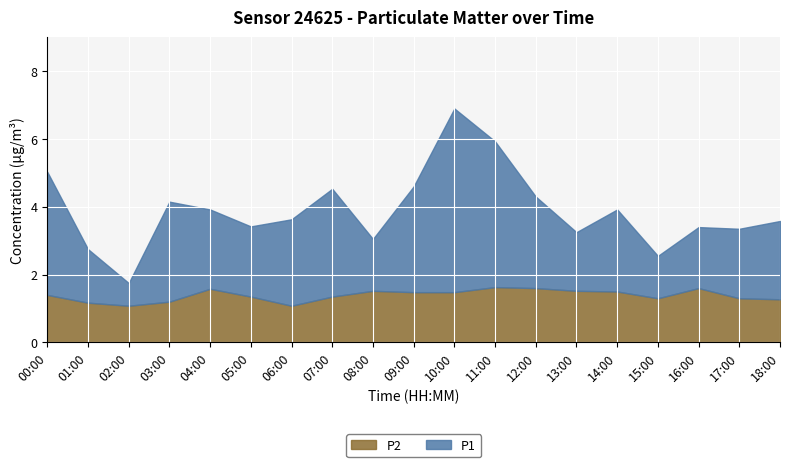

Reading right to left, transcribe all the data shown in this chart.

P1: 3.6	3.4	3.4	2.5	3.9	3.2	4.3	5.9	6.9	4.6	3.0	4.5	3.6	3.4	3.9	4.2	1.8	2.8	5.0
P2: 1.3	1.3	1.6	1.3	1.5	1.5	1.6	1.6	1.5	1.5	1.5	1.4	1.1	1.4	1.6	1.2	1.1	1.2	1.4